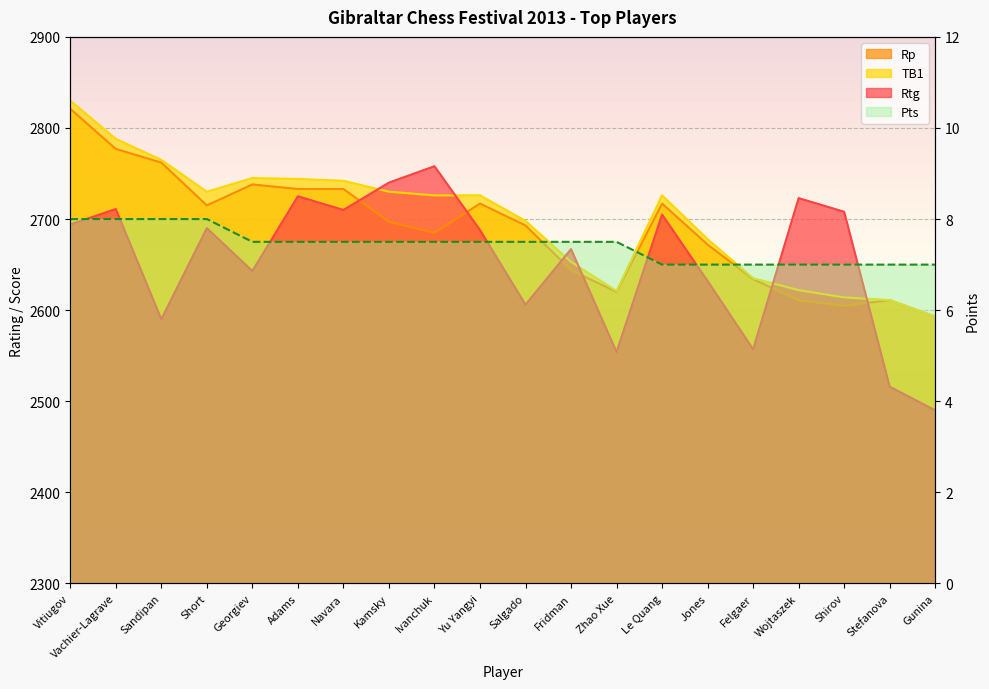

What is the total value across all series at Shirov?

7934.0